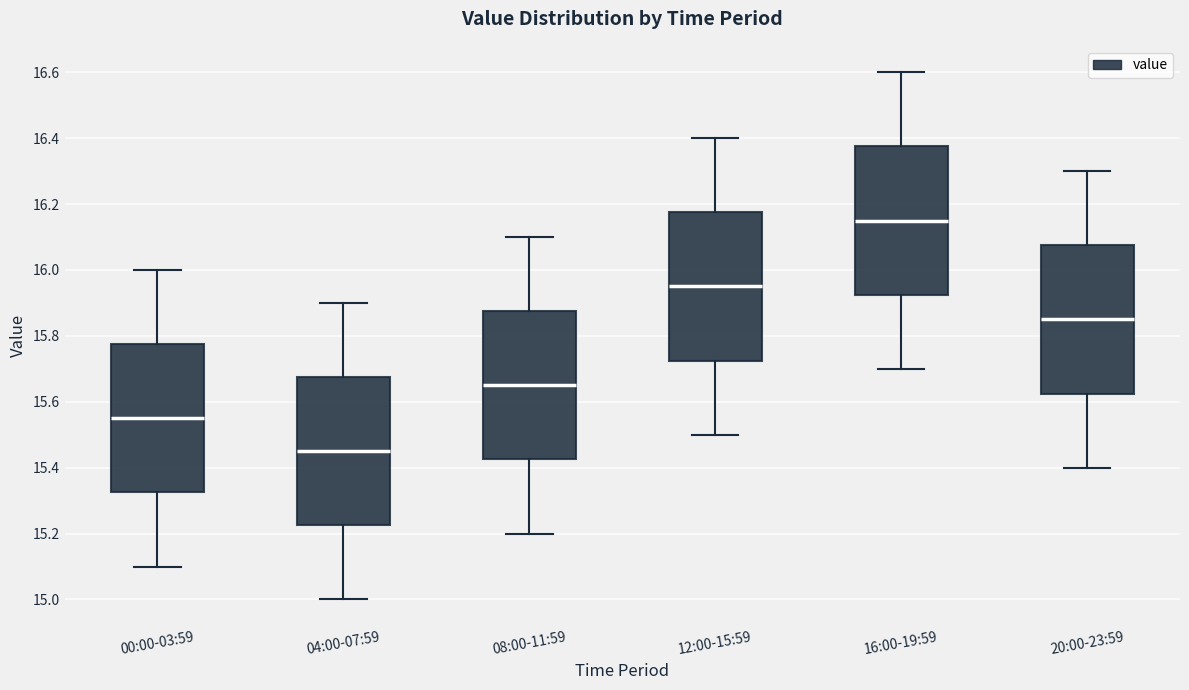

Which box has the highest median line?

16:00-19:59